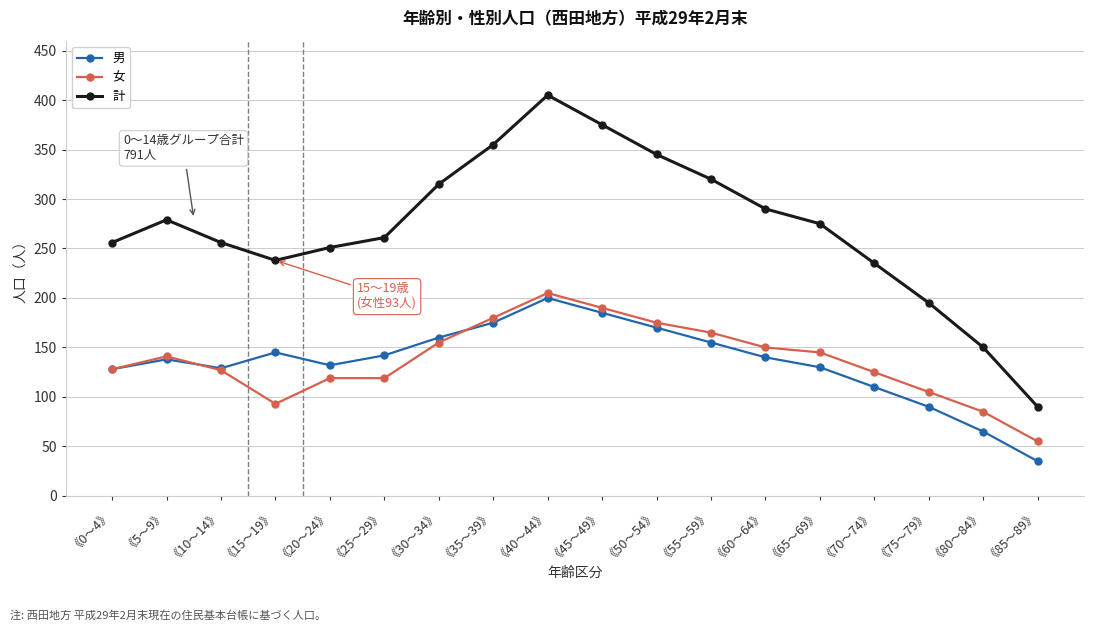

At 《80～84》, list the series in order from largest to smallest.

計, 女, 男